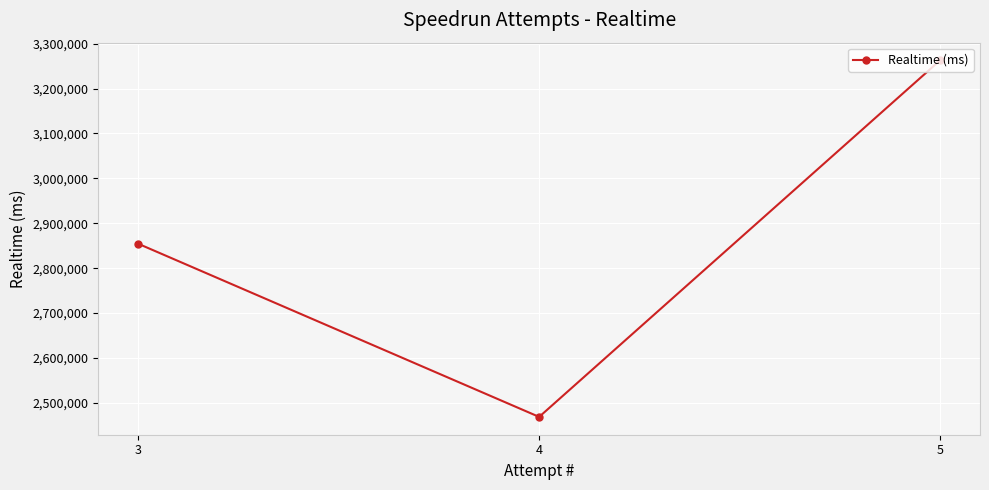

How many lines are shown in the chart?

1